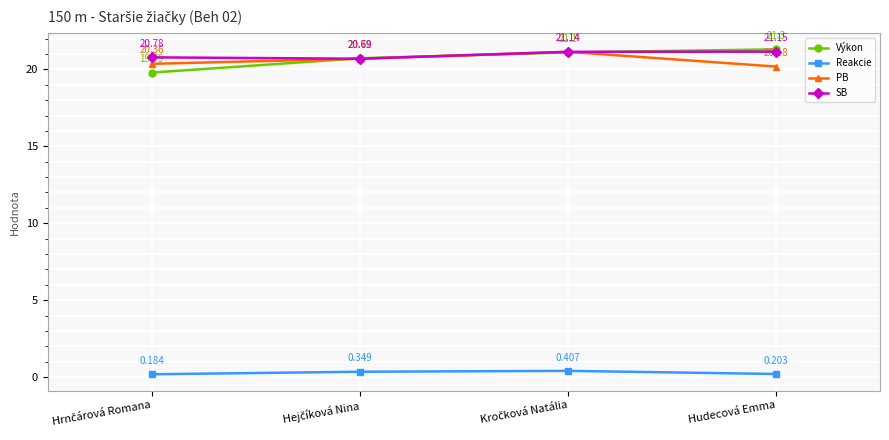

How many values in the SB series are below 21?

2